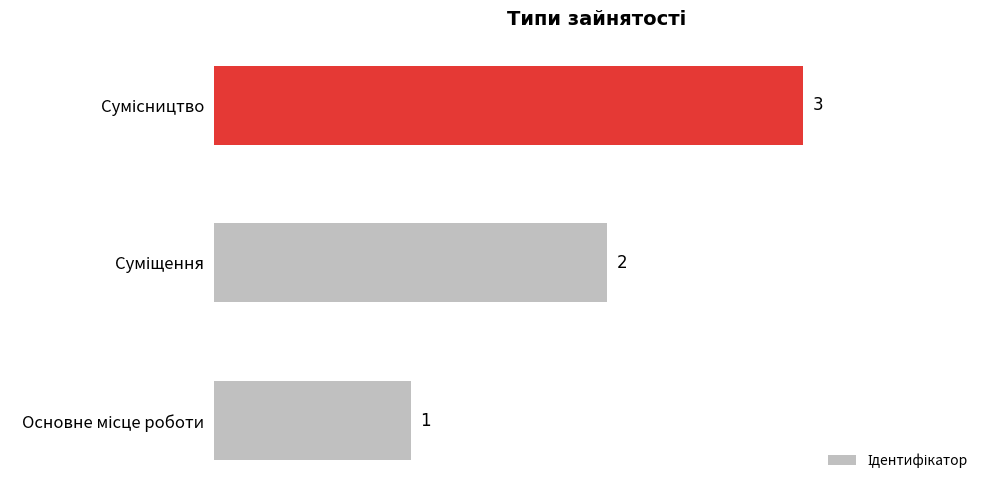

How many values are between 1 and 3?

3